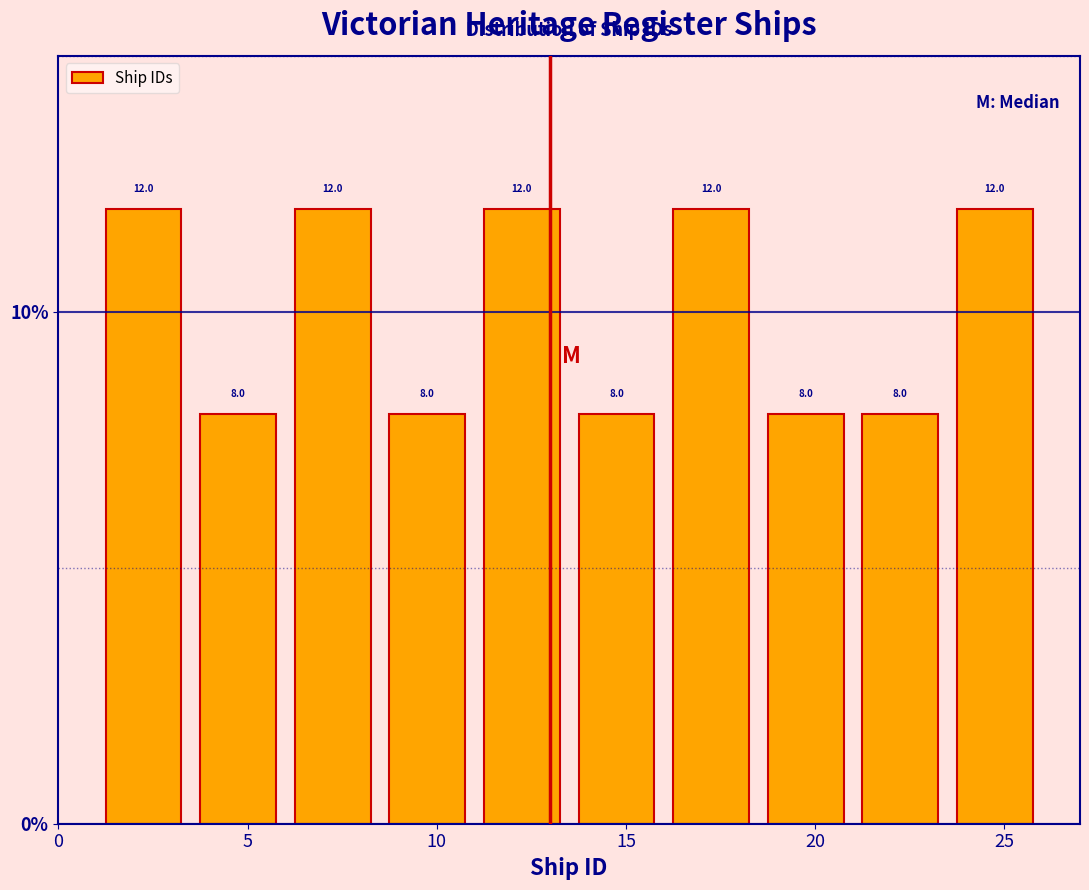

What is the height of the bar covering 11.0 to 13.5 on the x-axis?

12.0